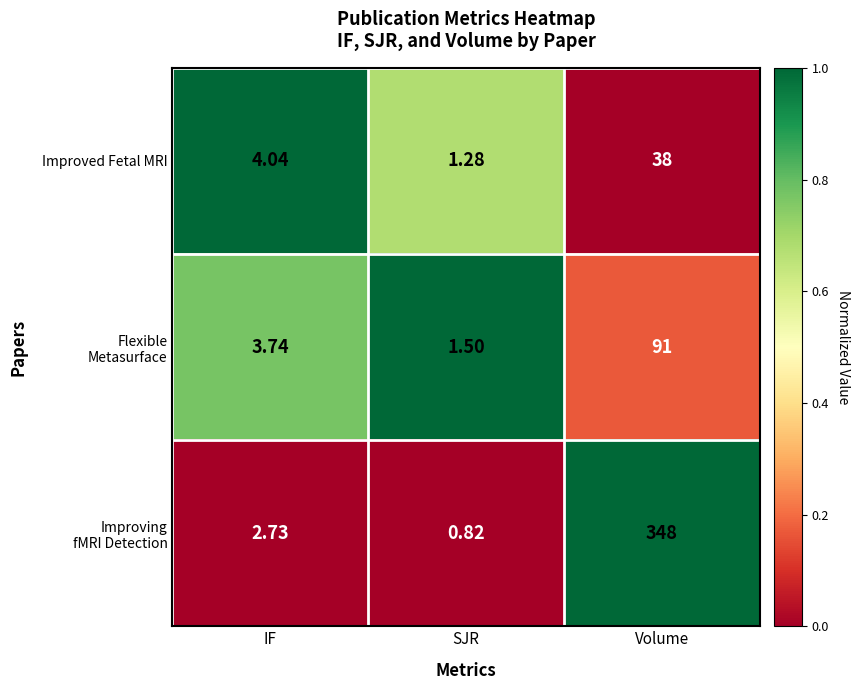

How many categories are shown in the chart?

3